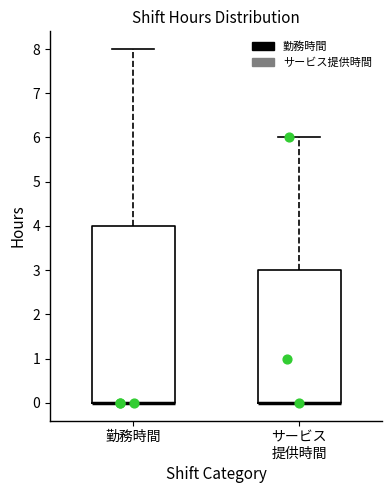

Where does the upper whisker of the box for 勤務時間 end on the y-axis? The values are not printed on the chart, so give them approximately, as read against the axis.

8